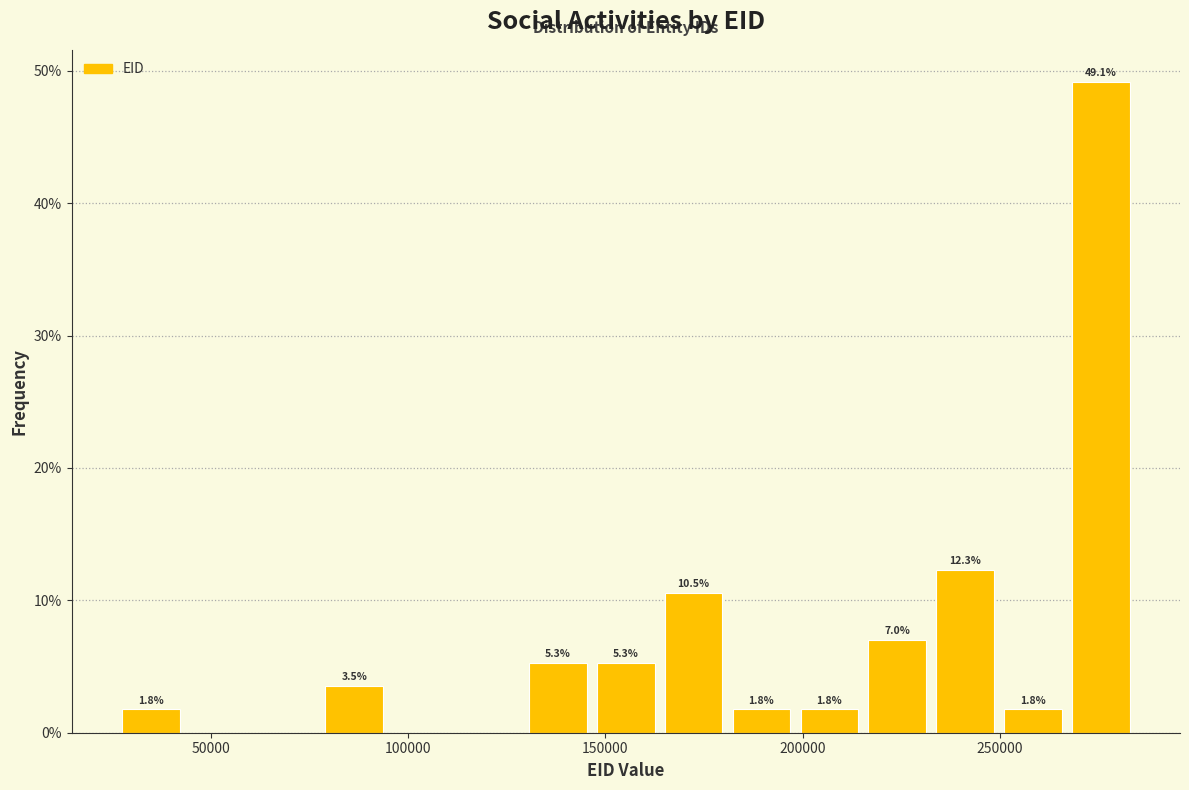

Around what value on the x-axis is the tallest bar? Give the approximate position of its centre, as read against the axis.

275000